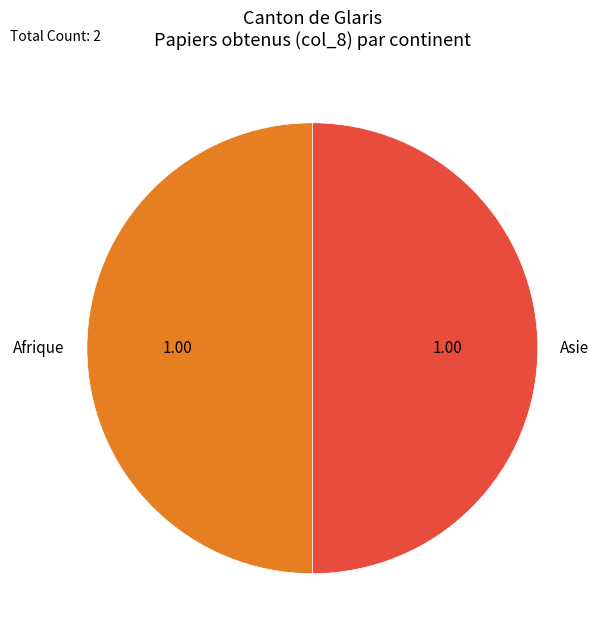

How many segments does this pie chart have?

2